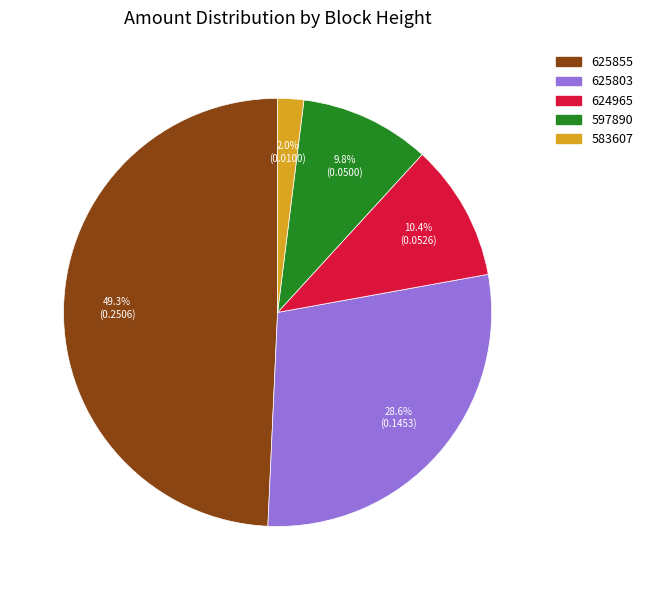

To the nearest percent, what portion does 597890 represent?

10%